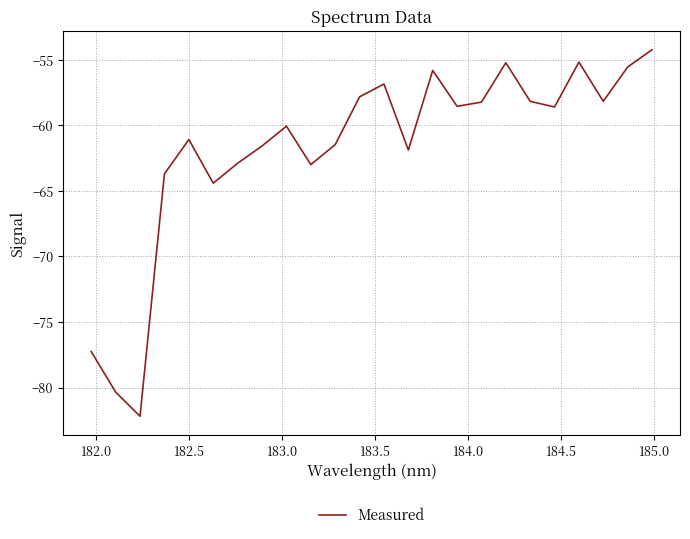

What is the greatest value displayed?

-54.2